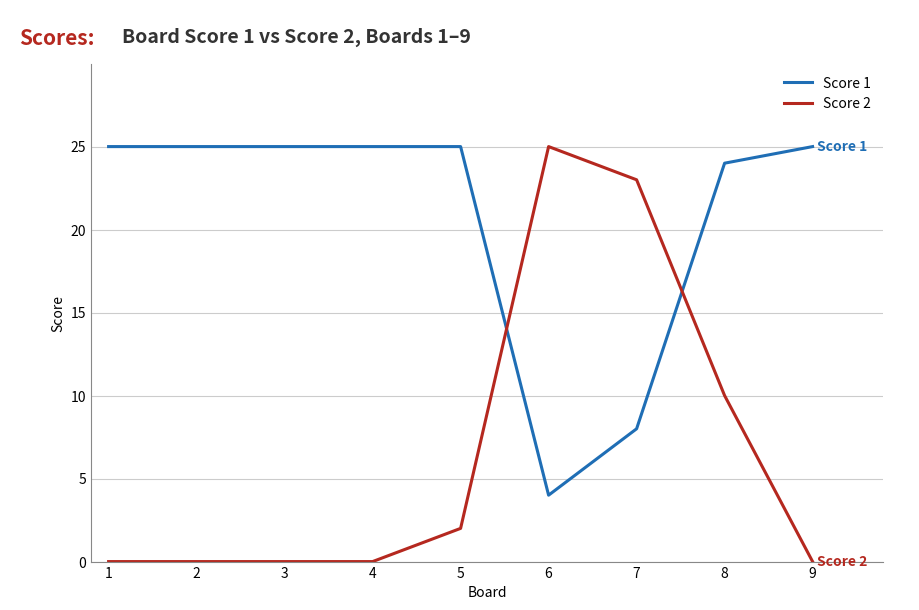

The value of Score 2 at 6 is 25. True or false?

True